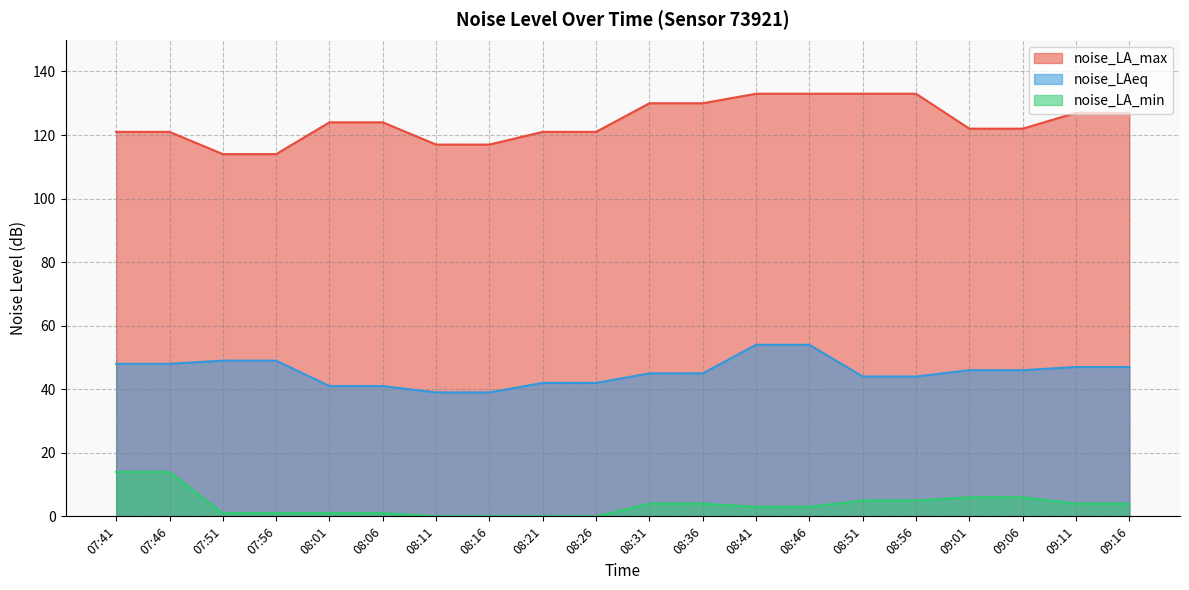

Where is noise_LAeq nearest to the value 46?

09:01